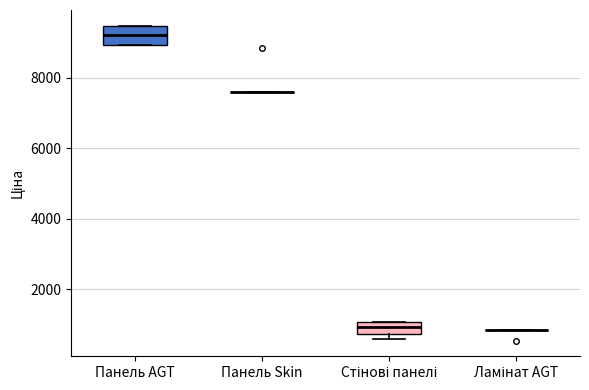

Reading left to right, transcribe this box plot: for each box, give where its median line is, the range the box spans, and where its two whiskers end, as read against the y-axis. The values are not printed on the chart, so give them approximately, as read against the axis.

Панель AGT: median 9200, box 9000 to 9400, whiskers 9000 to 9400
Панель Skin: box collapsed to a line at 7600, whiskers 7600 to 7600
Стінові панелі: median 1000 (inside the box), box 800 to 1000, whiskers 600 to 1000
Ламінат AGT: box collapsed to a line at 800, whiskers 800 to 800